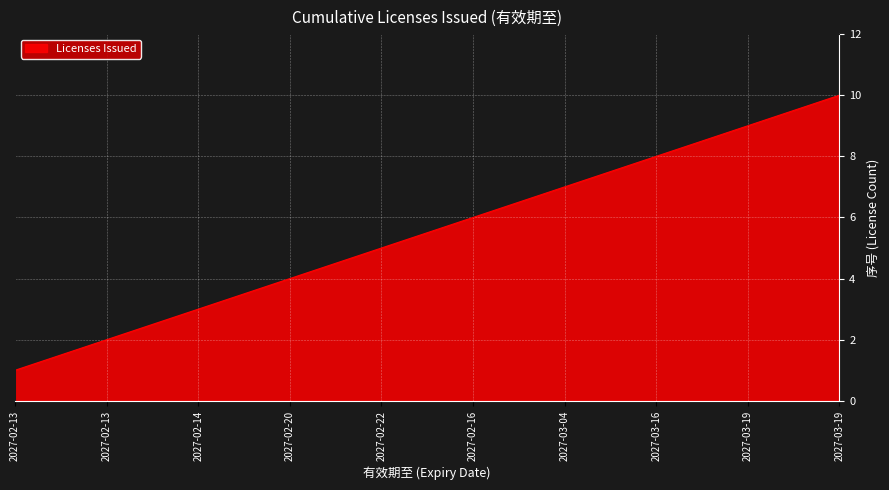

Does the chart display data point markers on the line(s)?

No